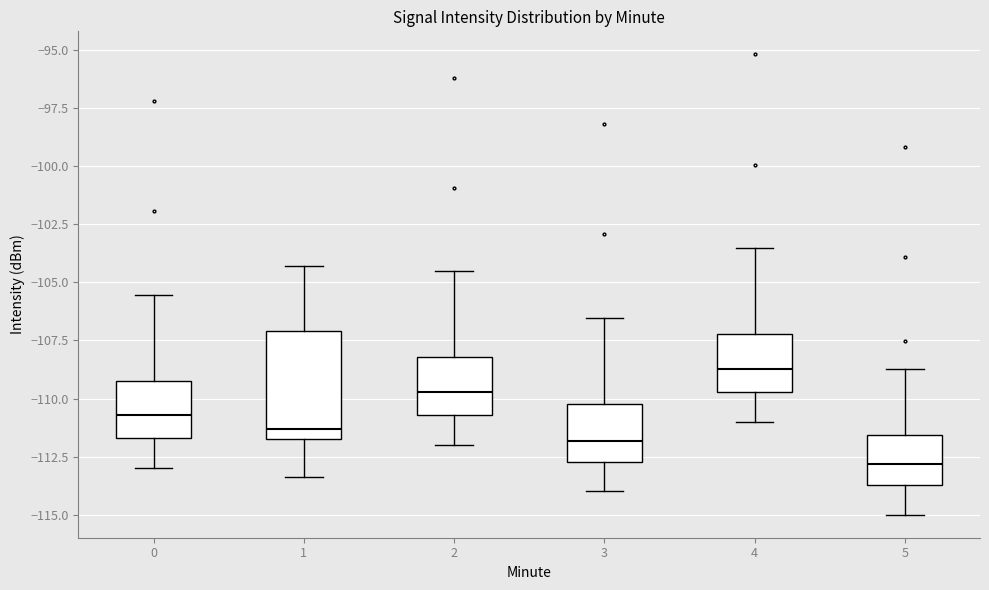

Which box is the tallest, from its lower edge to its upper edge?

1